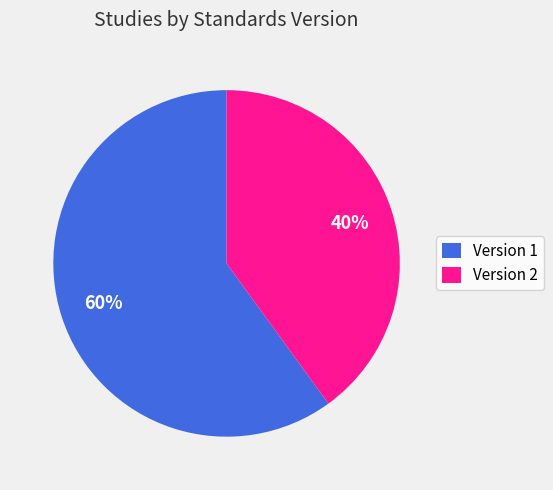

True or false: Version 2 accounts for 40% of the total.

True